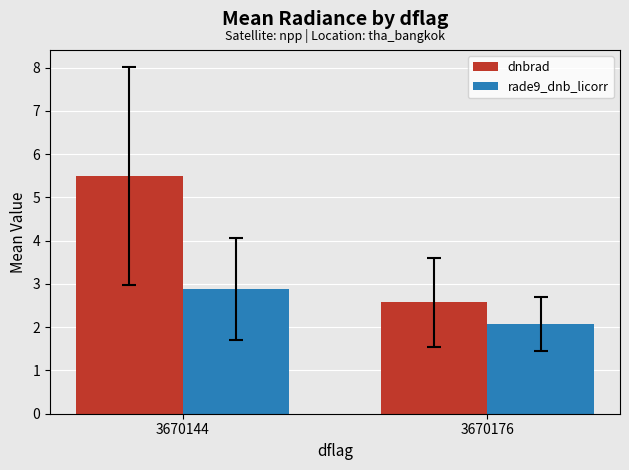

How many series are shown in this chart?

2